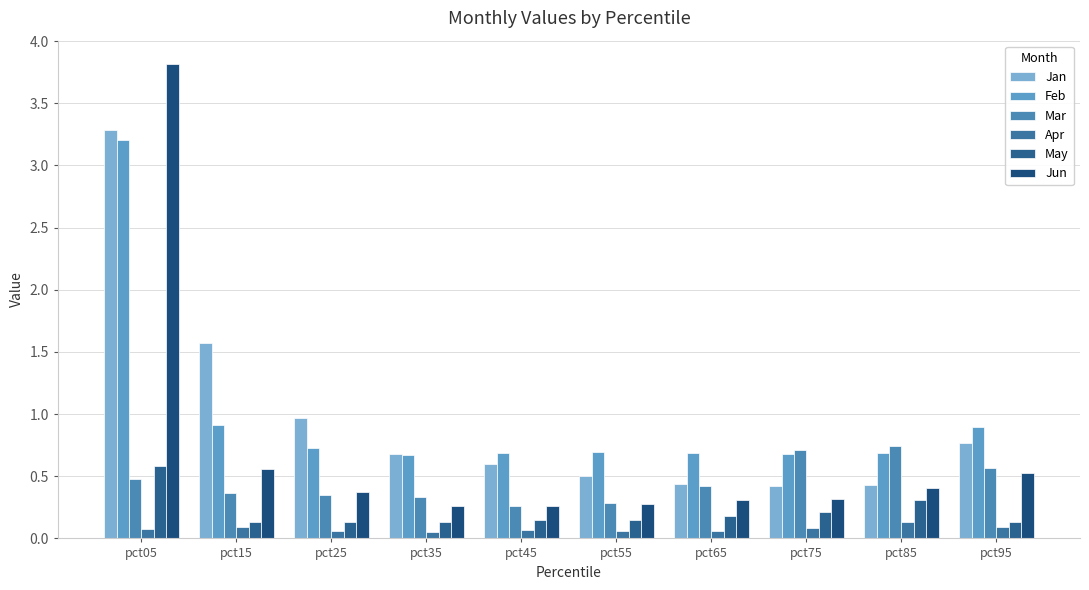

Where is Feb nearest to the value 1?

pct15